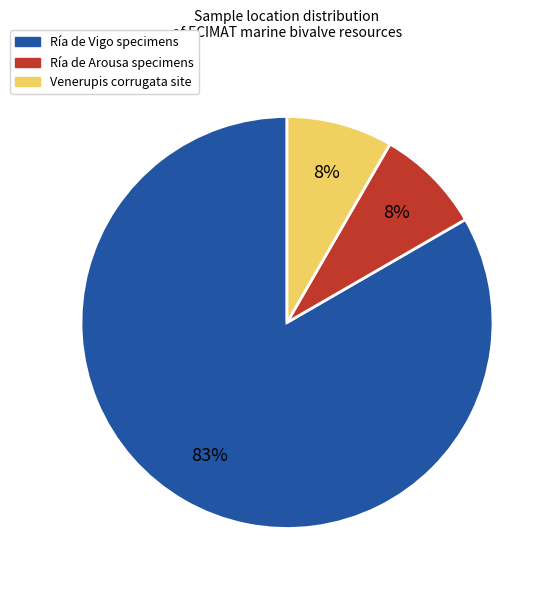

How many slices are in this pie chart?

3